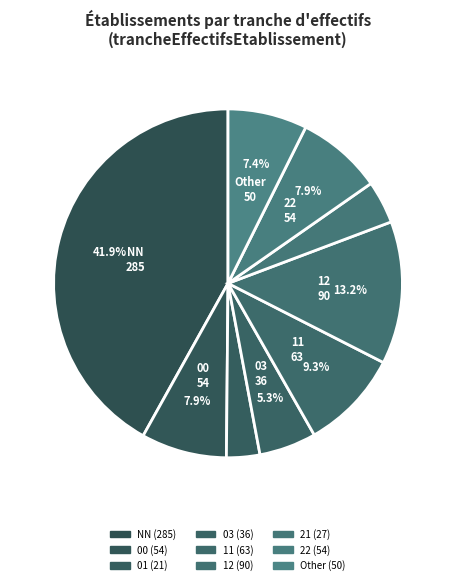

Count the number of slices in the pie.

9